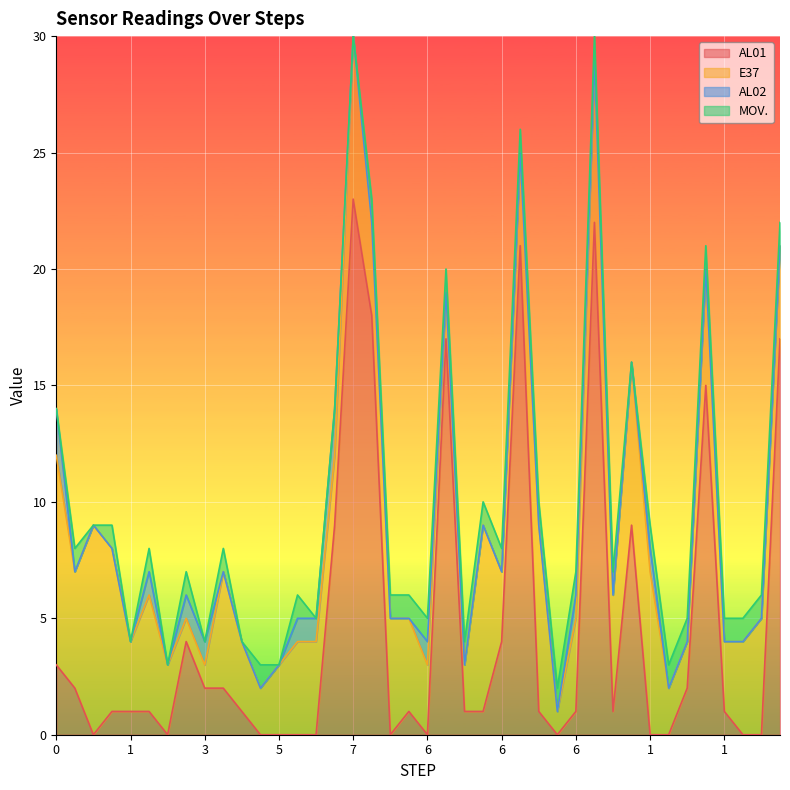

How many intersections are there between E37 and AL01?

14